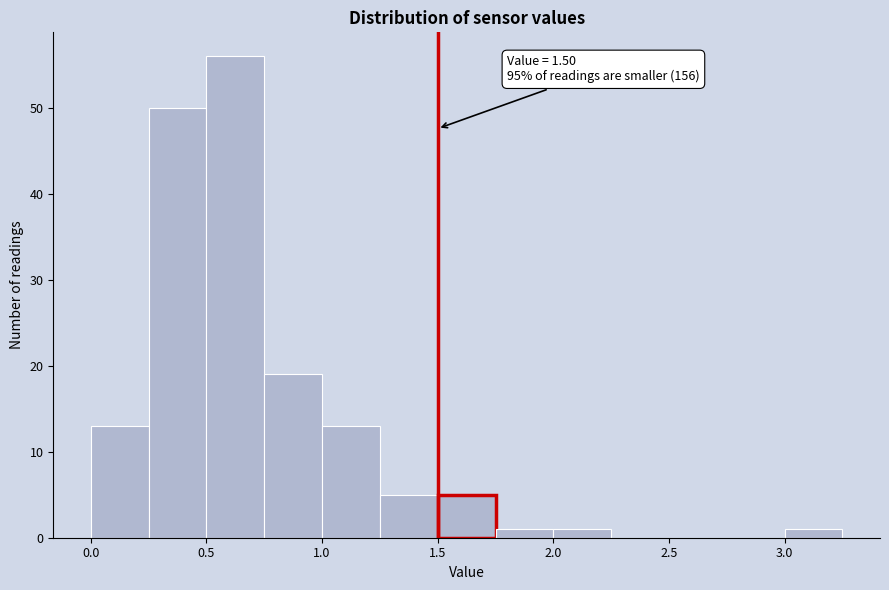

Which range on the x-axis has the tallest bar?

0.50 to 0.75